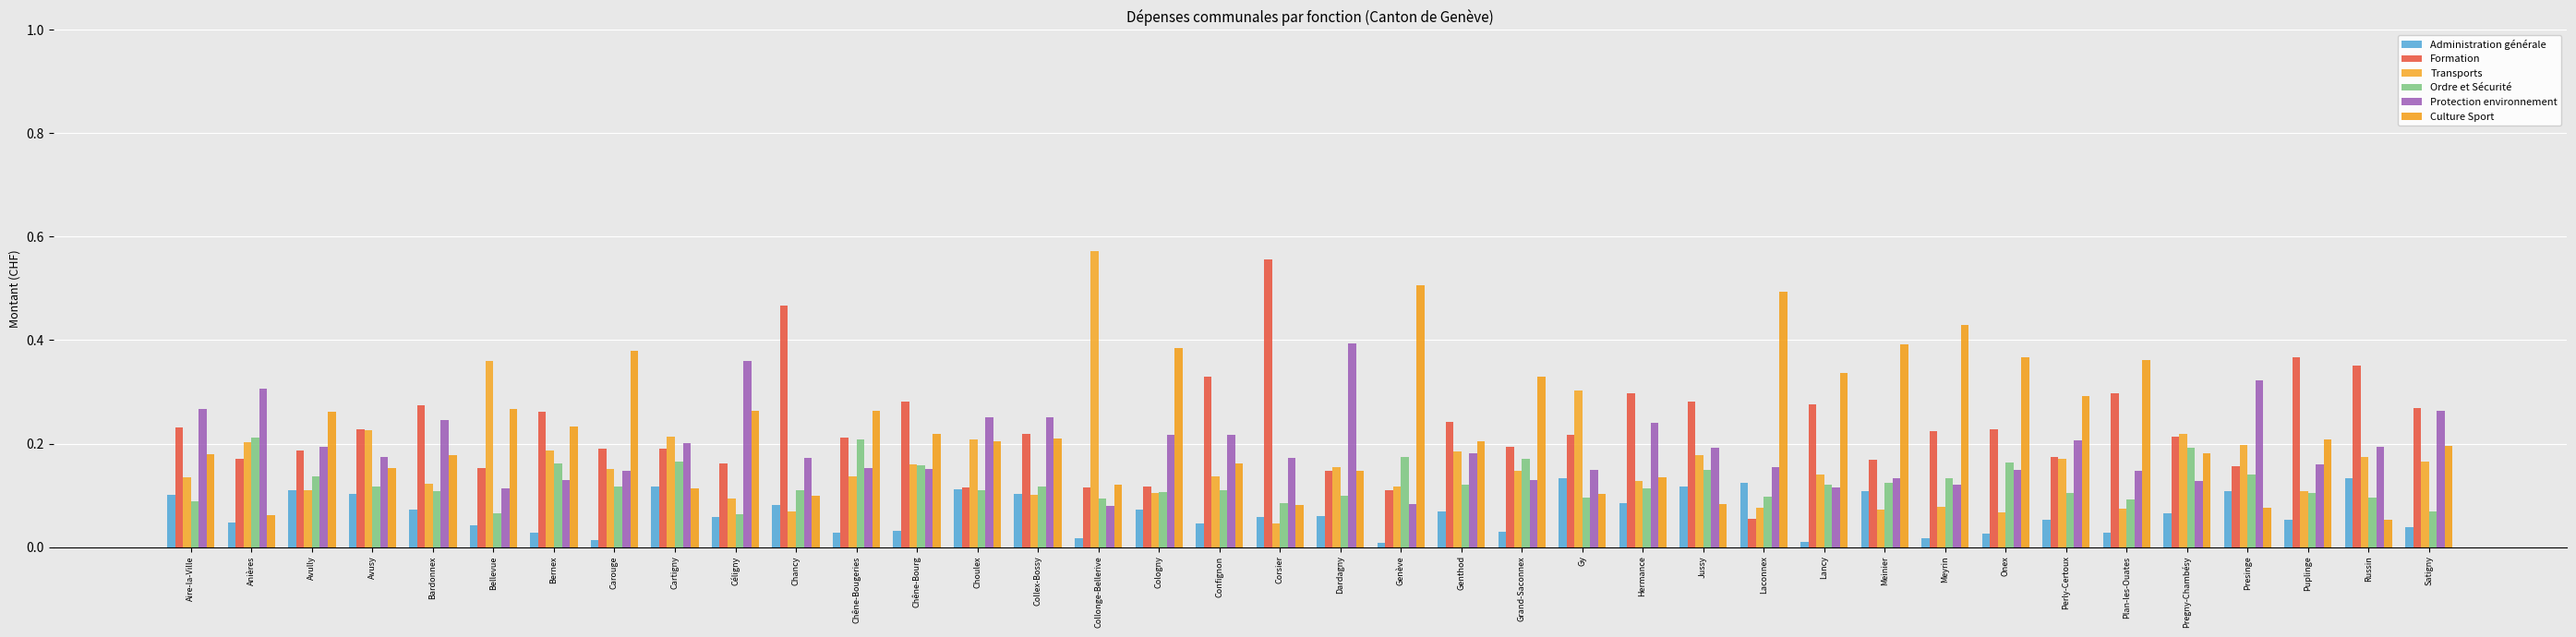

Does the chart contain stacked bars?

No